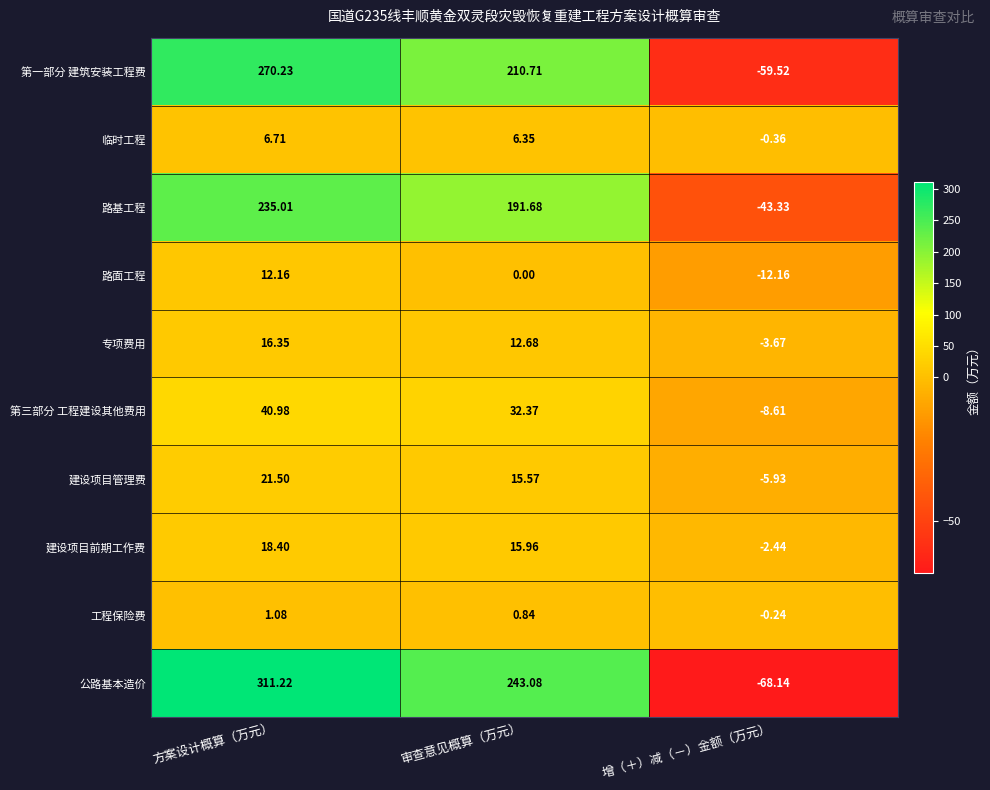

How many distinct data groups are displayed?

10